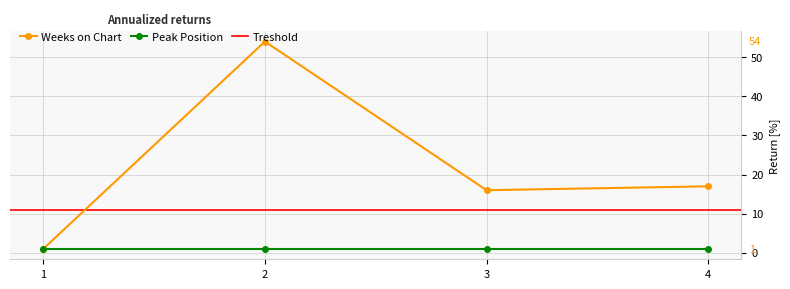

How many points are lower than both their immediate neighbors (excluding endpoints)?

1